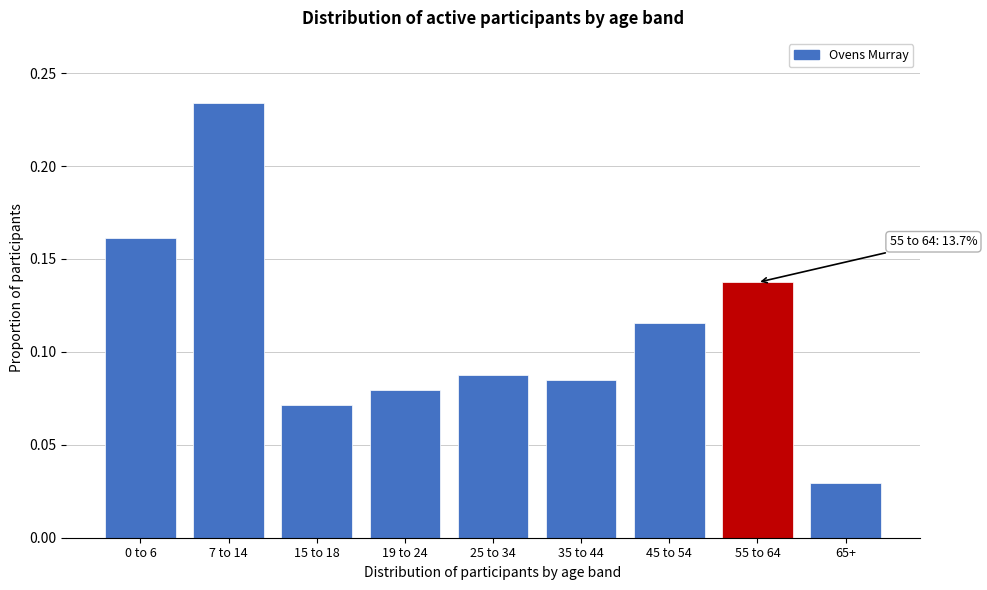

Which category has the lowest value across all series?

65+